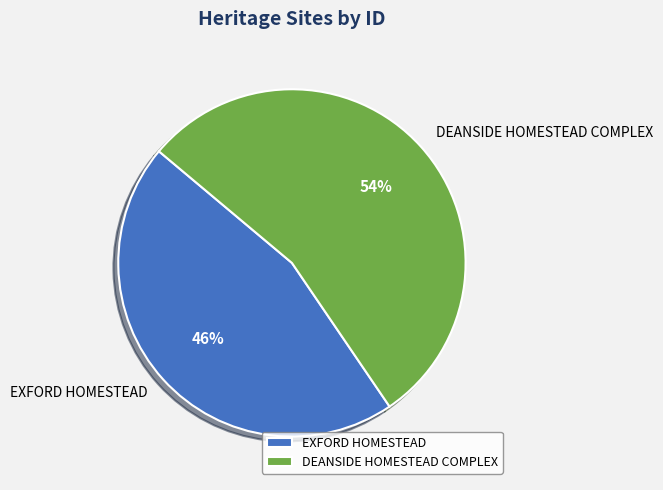

Which category has the biggest portion of the pie?

DEANSIDE HOMESTEAD COMPLEX